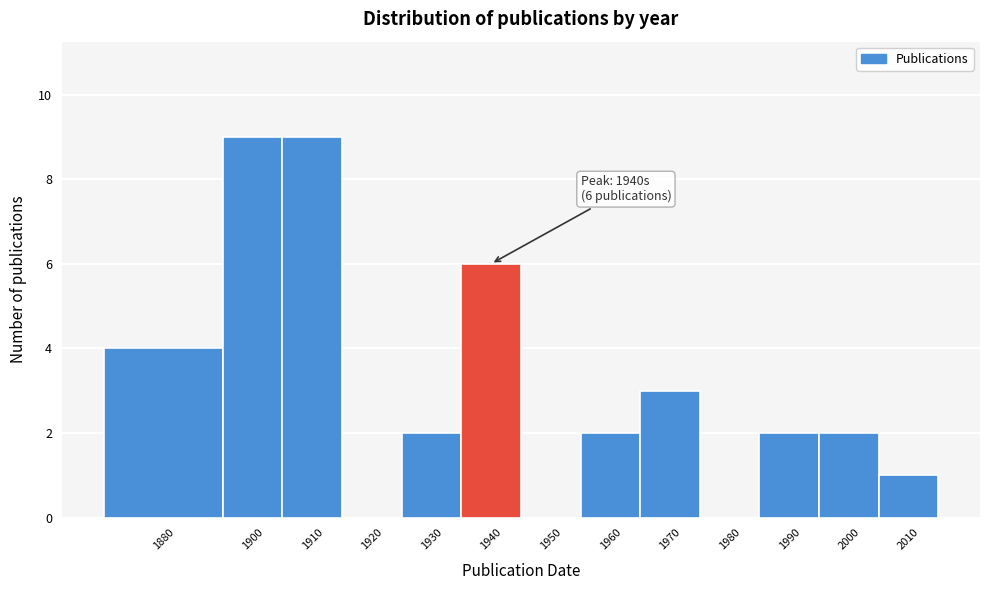

Reading left to right, list all the values displayed in this chart.

1880=4	1900=9	1910=9	1920=0	1930=2	1940=6	1950=0	1960=2	1970=3	1980=0	1990=2	2000=2	2010=1